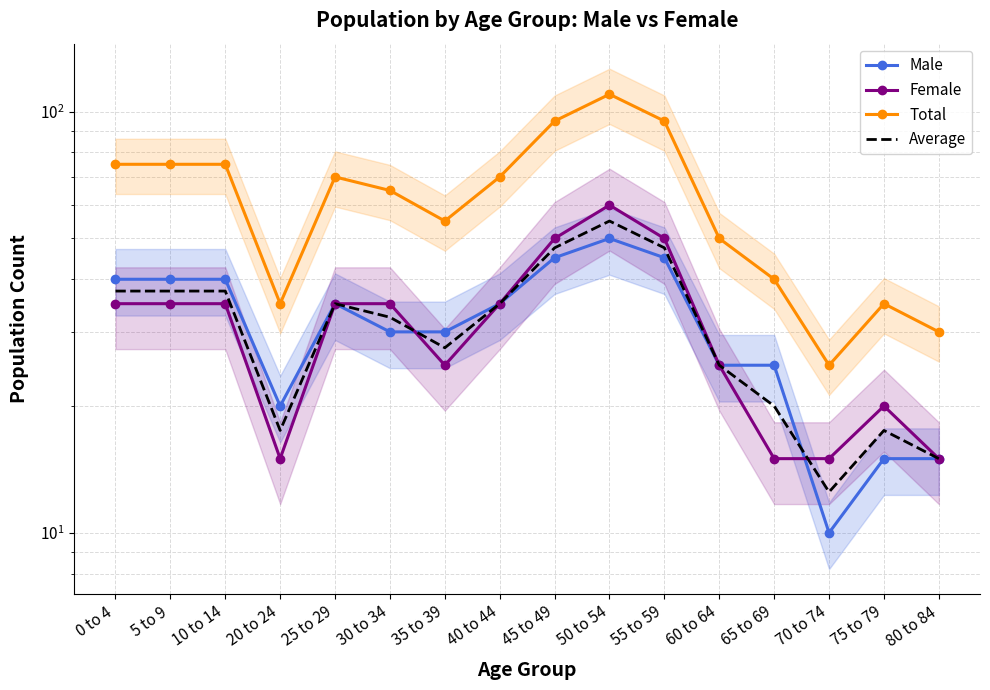

How many values in the Female series are below 35?

7